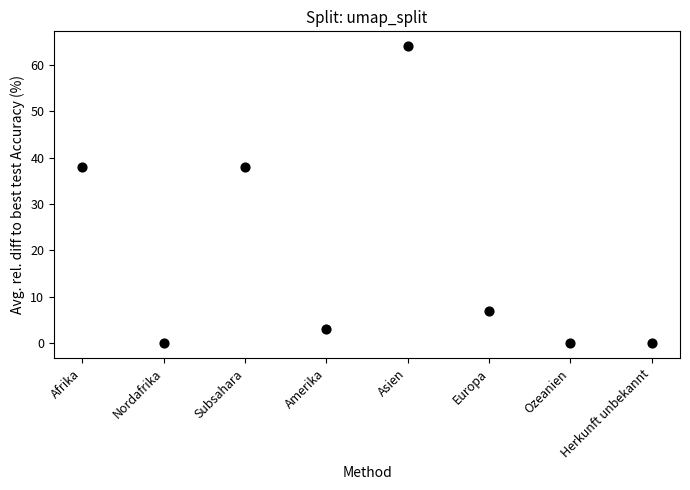

What is the range of Y values (max minus min)?

64